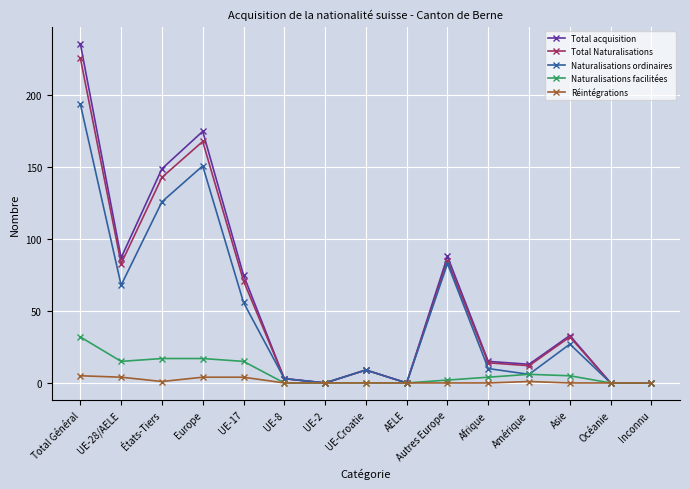

Is the value of Total Naturalisations at Océanie greater than the value of Naturalisations ordinaires at UE-Croatie?

No